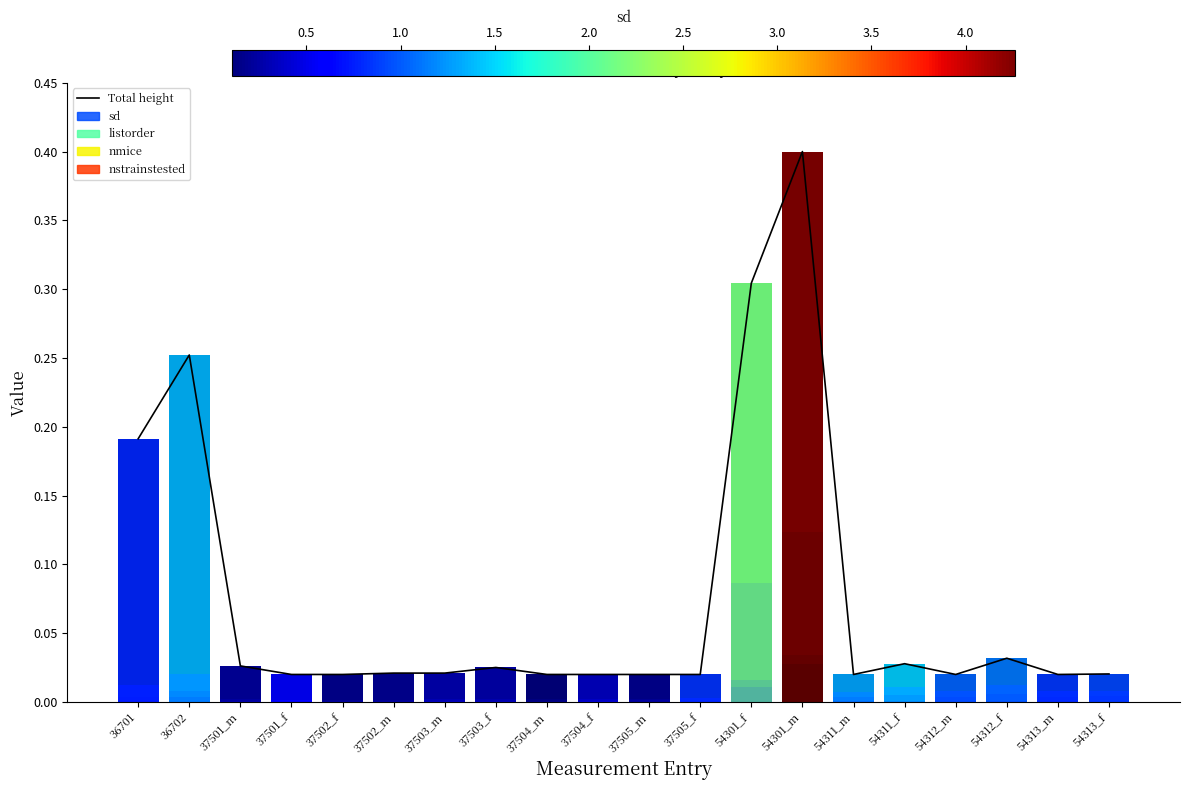

At which category does the chart reach its peak across all series?

54301_m